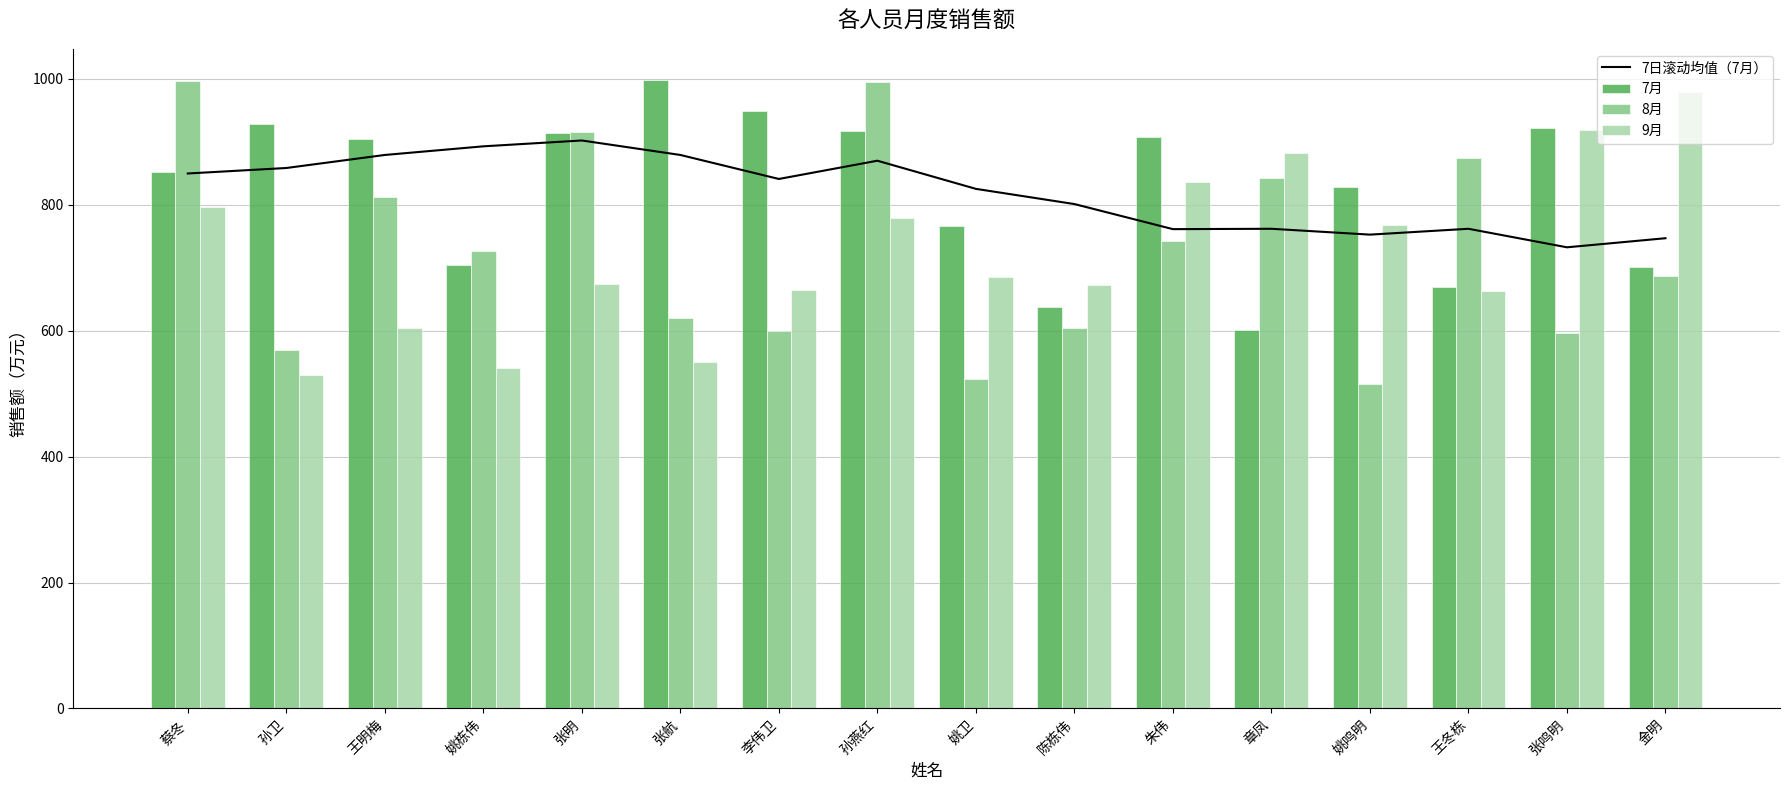

At how many categories does at least one series exceed 654?

16